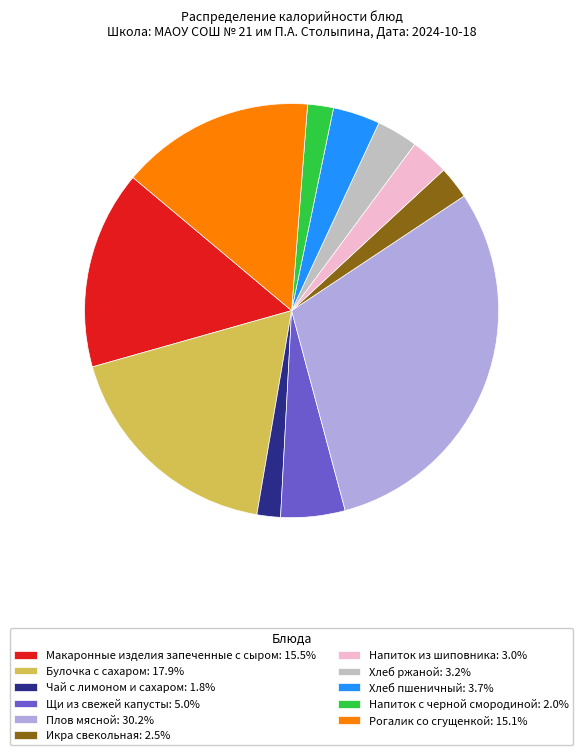

How many segments does this pie chart have?

11